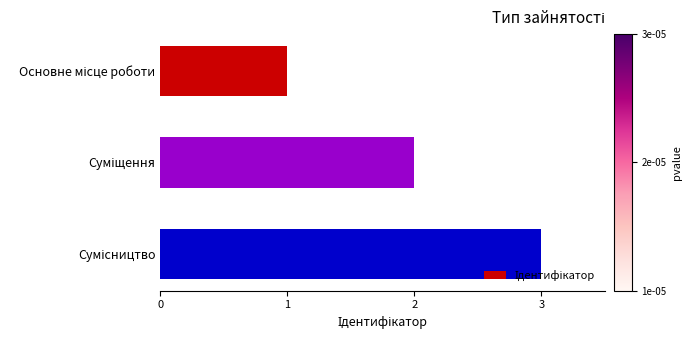

What is the sum of all values?

6